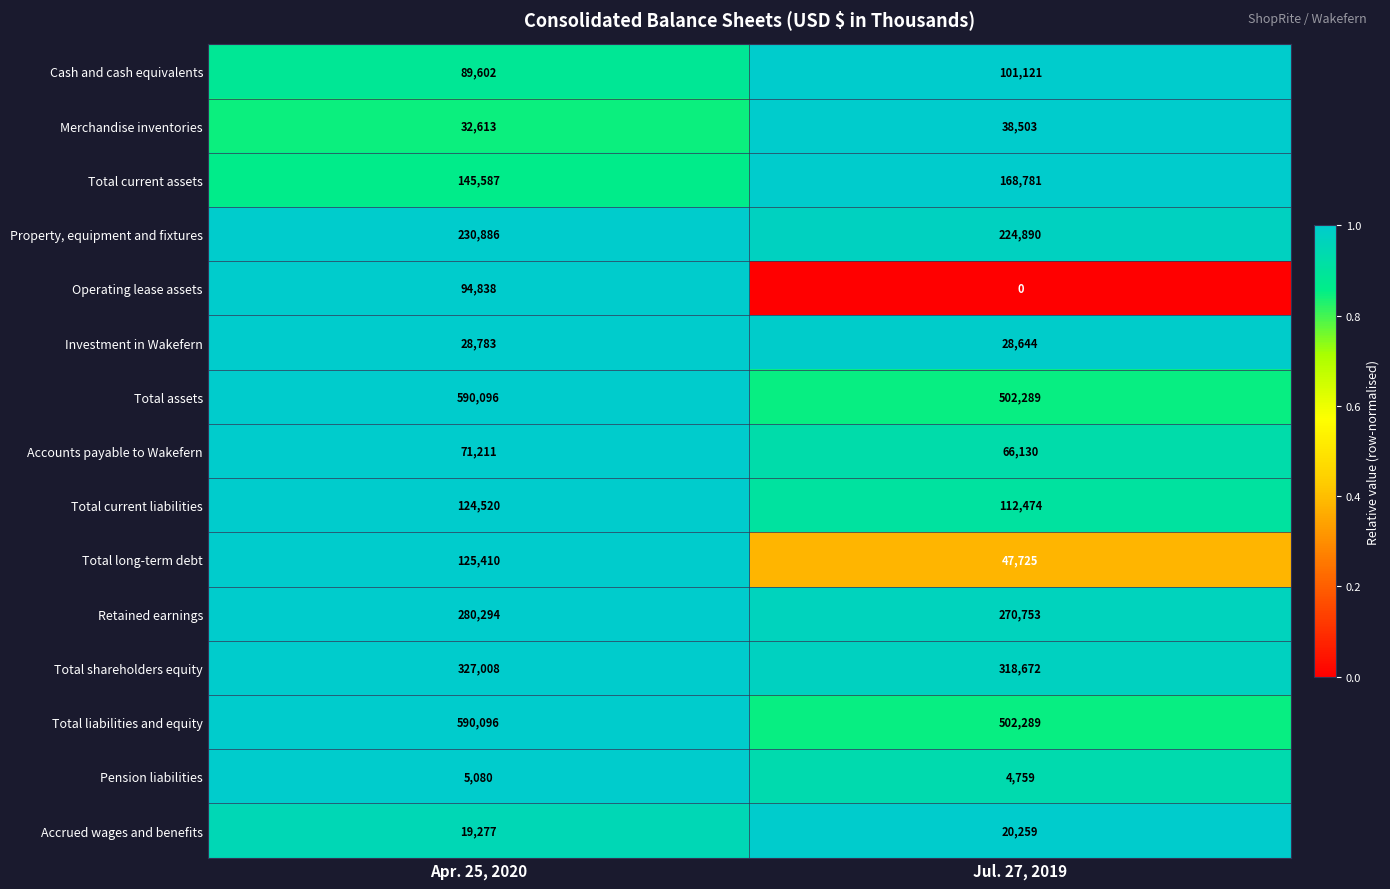

At how many categories does at least one series exceed 0?

2